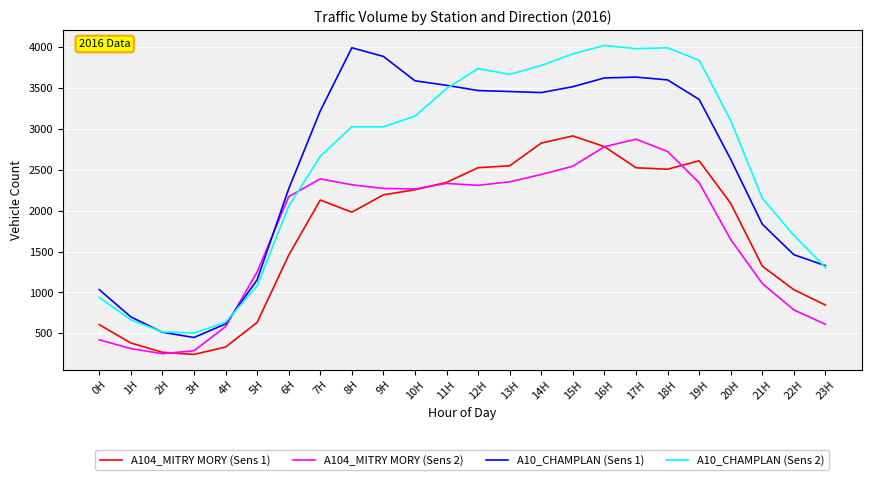

True or false: A104_MITRY MORY (Sens 2) and A10_CHAMPLAN (Sens 1) cross at least once.

True